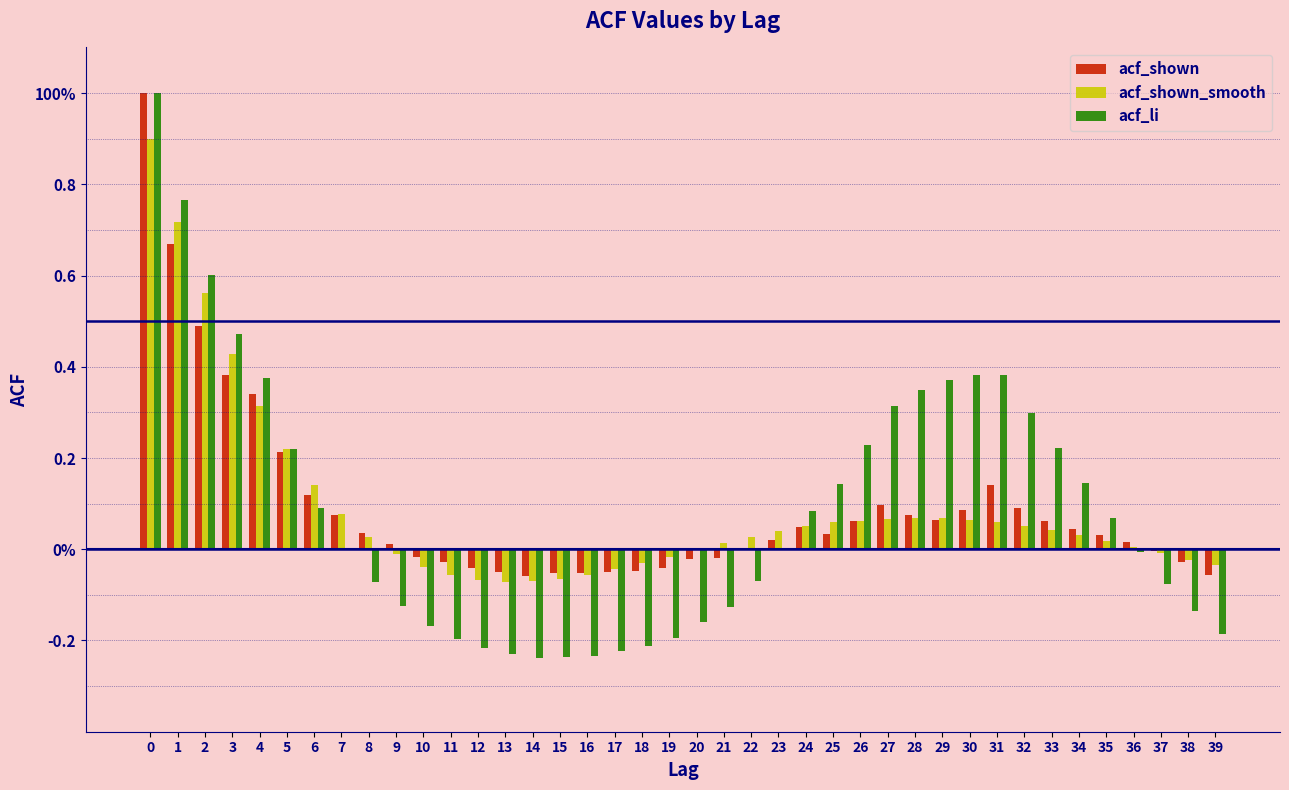

What are all the series names shown in the legend?

acf_shown, acf_shown_smooth, acf_li